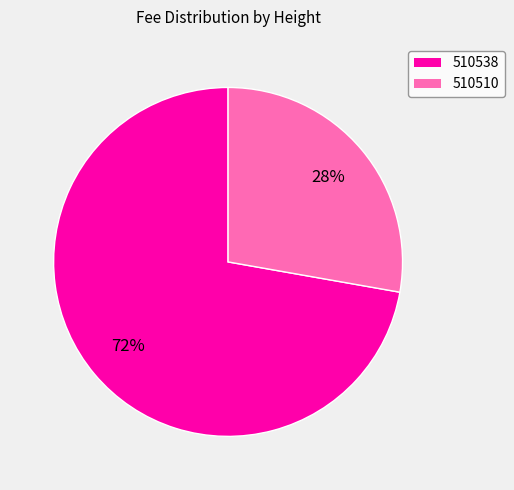

To the nearest percent, what is the average slice percentage?

50%